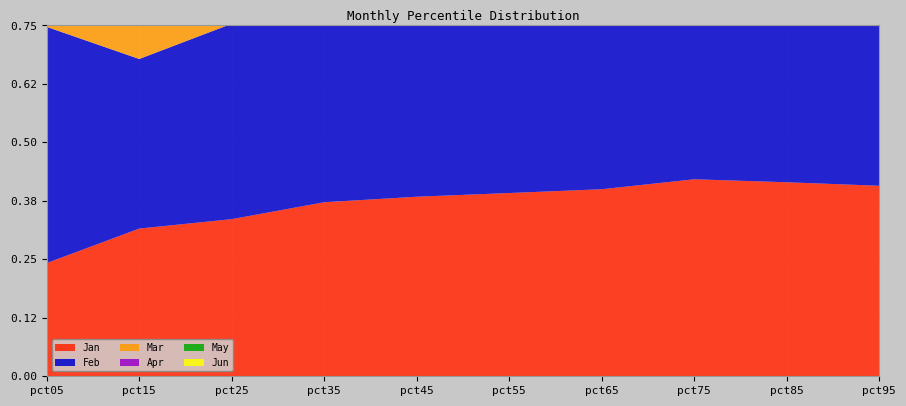

Reading left to right, what are all the values shown in this chart?

Jan: 0.2	0.3	0.3	0.4	0.4	0.4	0.4	0.4	0.4	0.4
Feb: 0.5	0.4	0.4	0.4	0.4	0.4	0.4	0.4	0.5	0.6
Mar: 0.4	0.2	0.3	0.3	0.3	0.4	0.4	0.4	0.4	0.4
Apr: 0.5	0.5	0.4	0.4	0.4	0.4	0.4	0.4	0.4	0.5
May: 0.4	0.3	0.2	0.2	0.2	0.2	0.2	0.3	0.3	0.3
Jun: 0.2	0.2	0.1	0.1	0.1	0.1	0.1	0.2	0.2	0.2